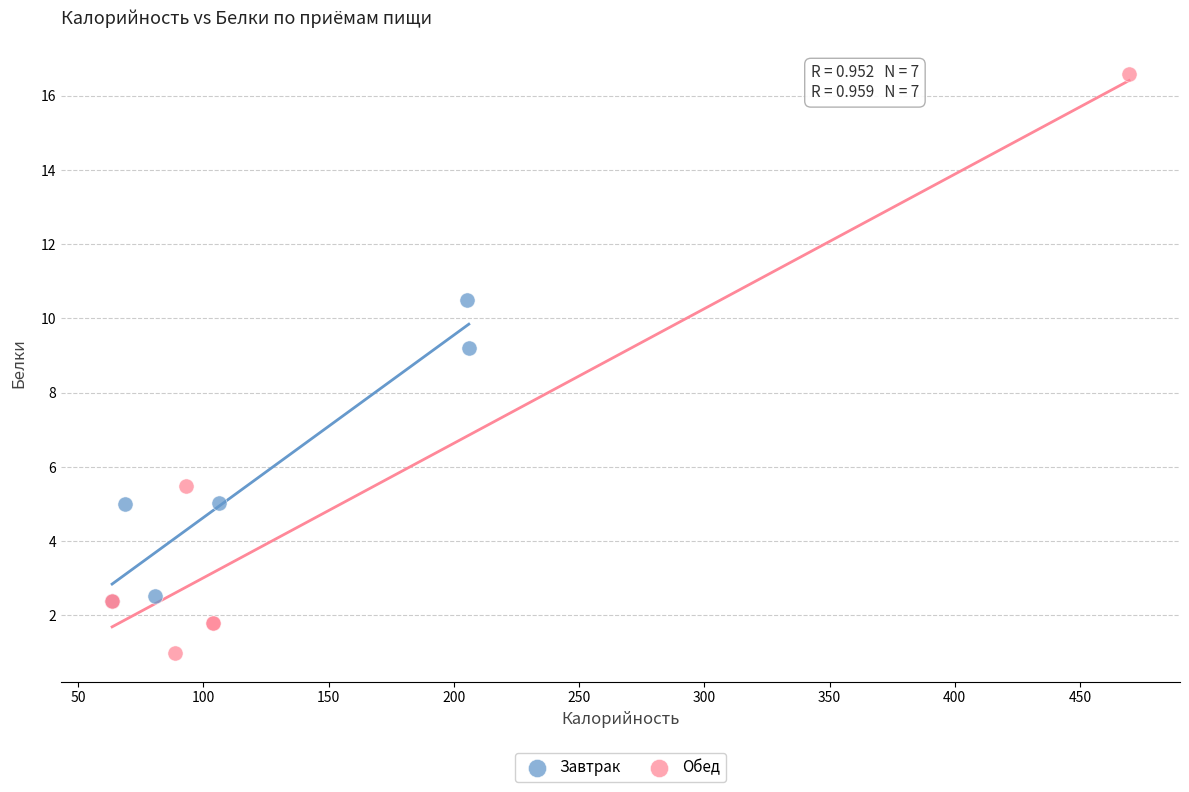

Which series contains the highest Y value?

Обед